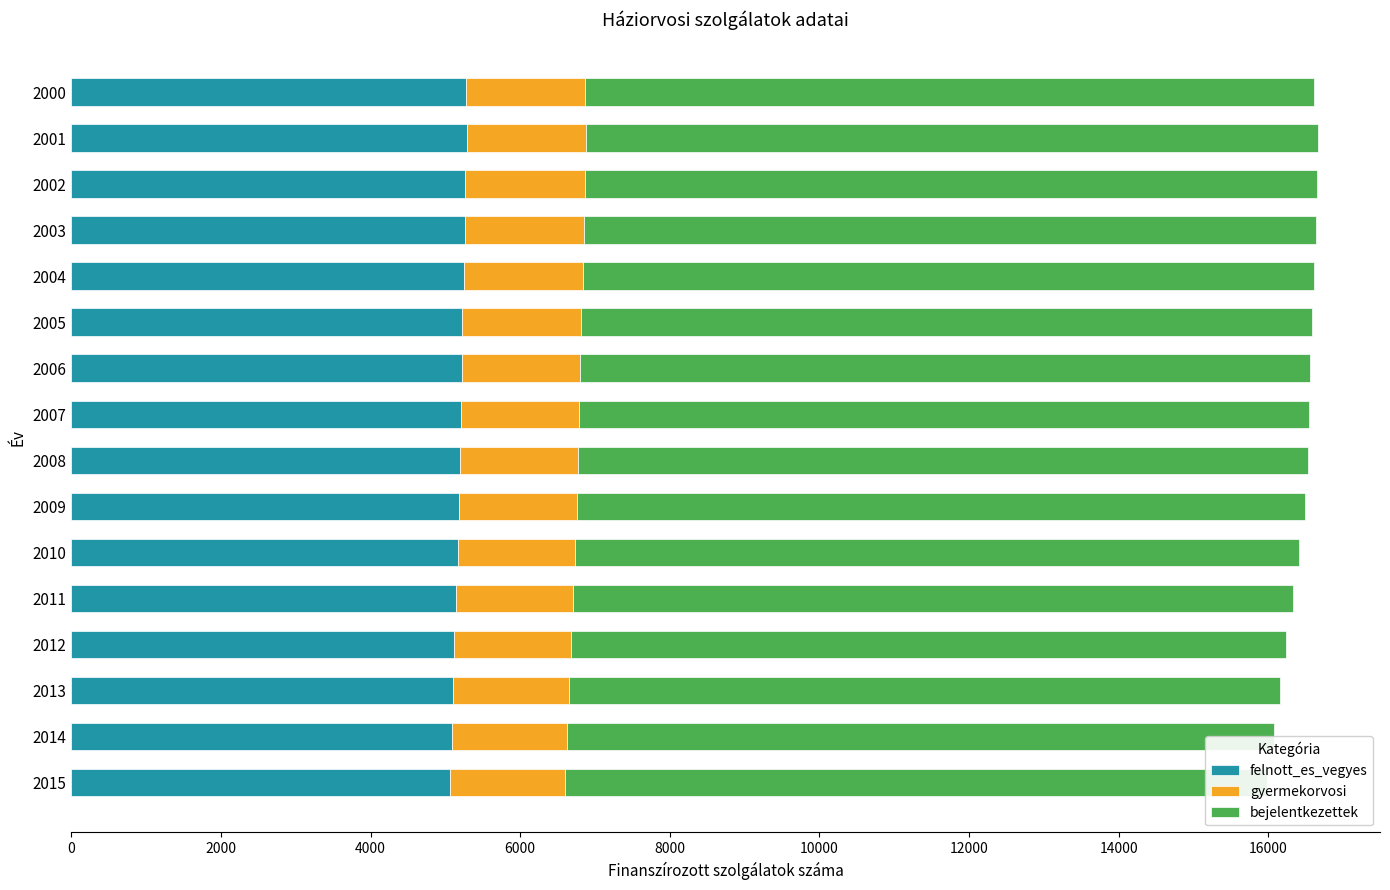

Is the value of gyermekorvosi at 2010 greater than the value of felnott_es_vegyes at 2015?

No